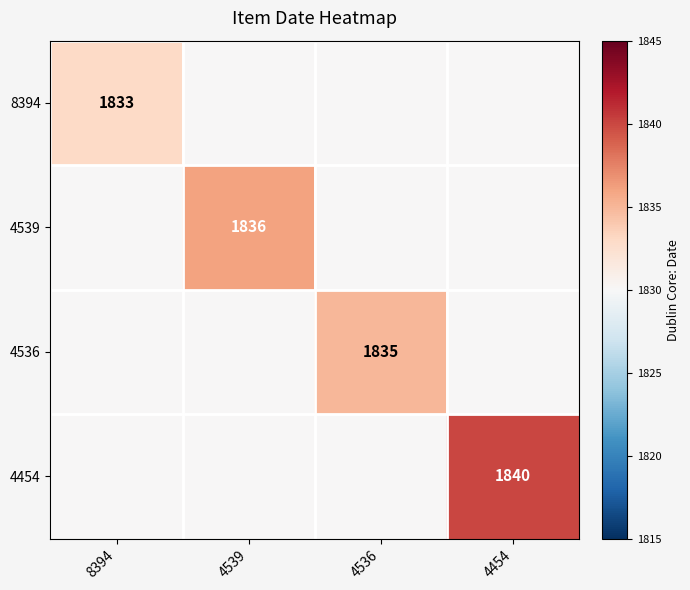

Is the value of 8394 at 8394 greater than the value of 4539 at 4539?

No